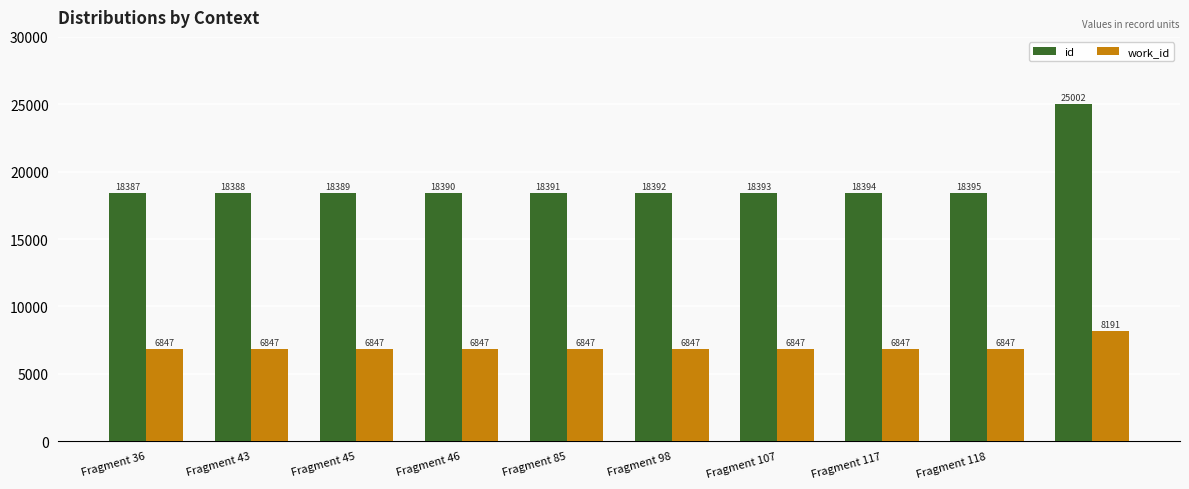

How many series are shown in this chart?

2